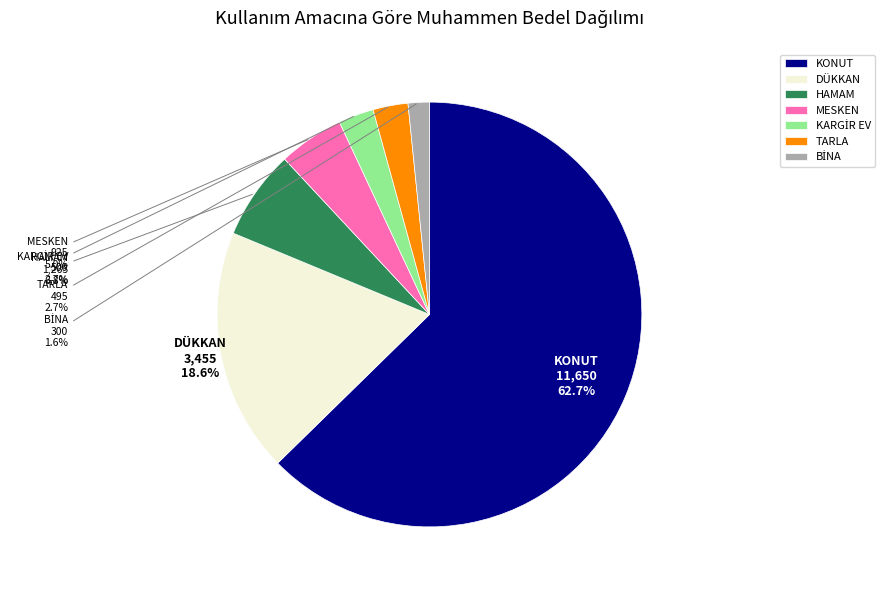

What is the largest slice in the pie chart?

KONUT